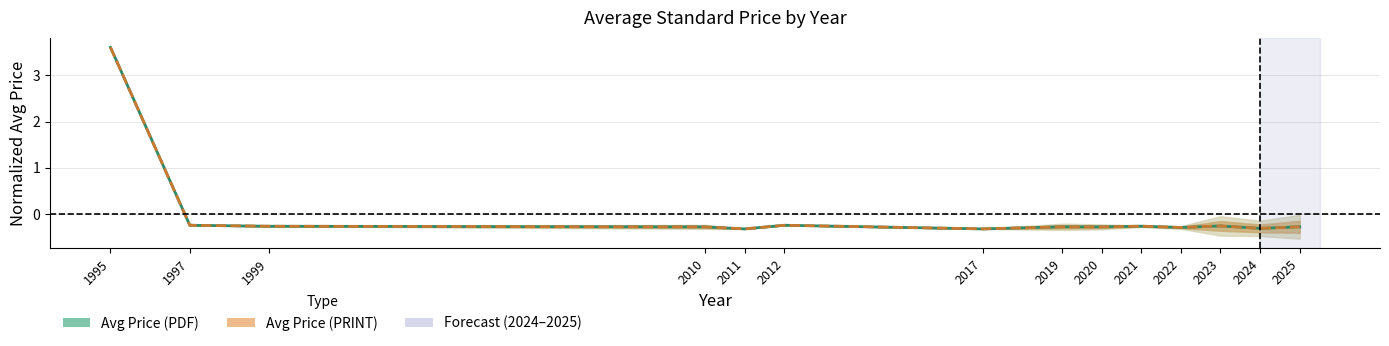

At which category does the chart reach its peak across all series?

1995